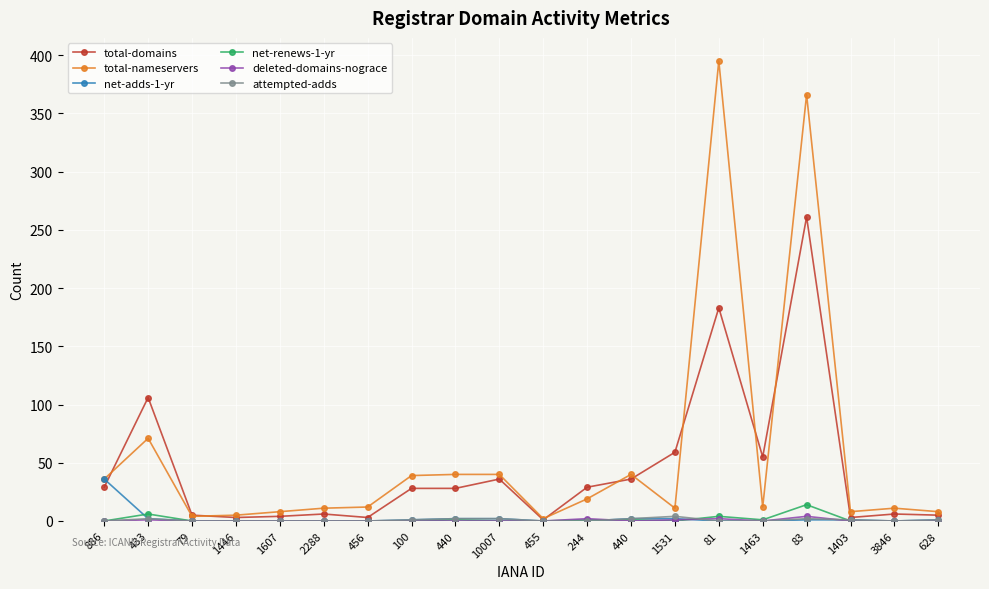

True or false: deleted-domains-nograce and net-renews-1-yr intersect in this chart.

True